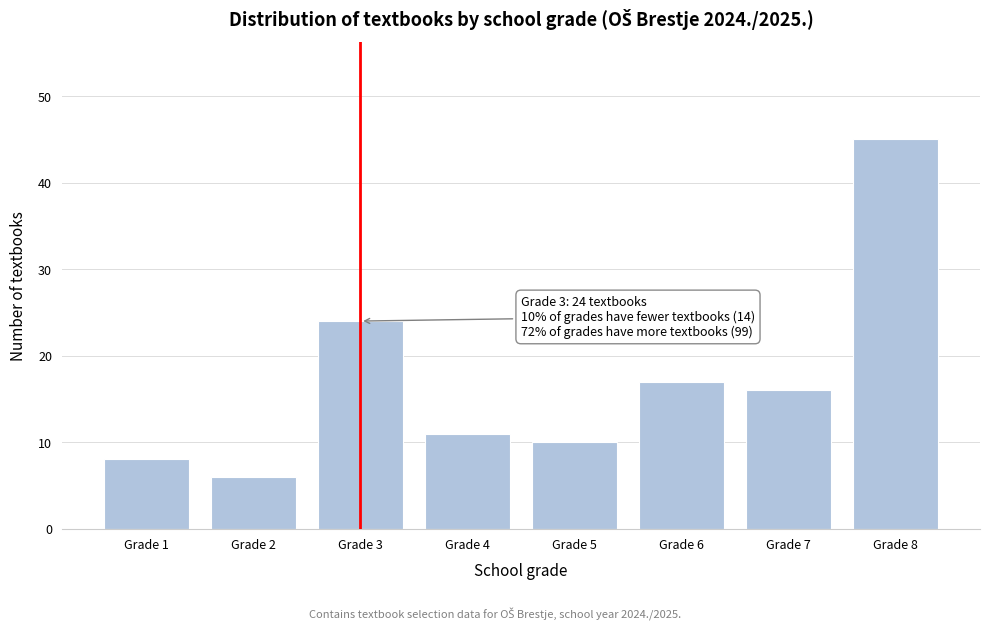

Reading left to right, list all the values displayed in this chart.

Grade 1=8	Grade 2=6	Grade 3=24	Grade 4=11	Grade 5=10	Grade 6=17	Grade 7=16	Grade 8=45